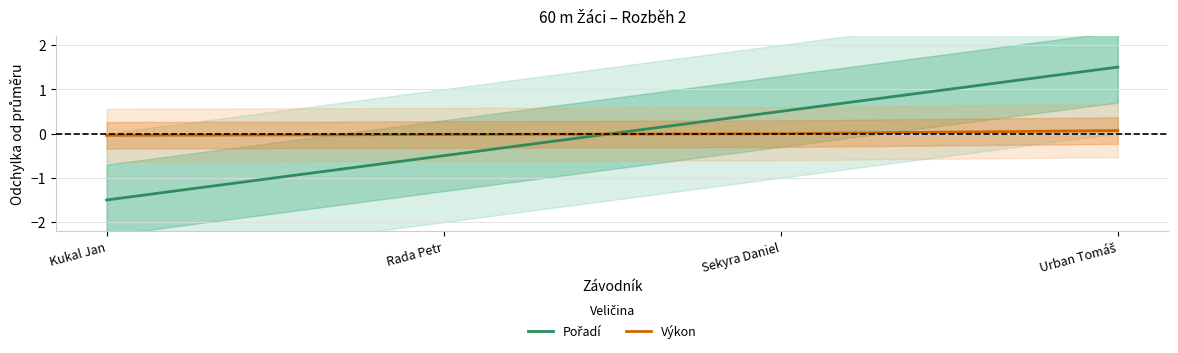

How many lines are shown in the chart?

2